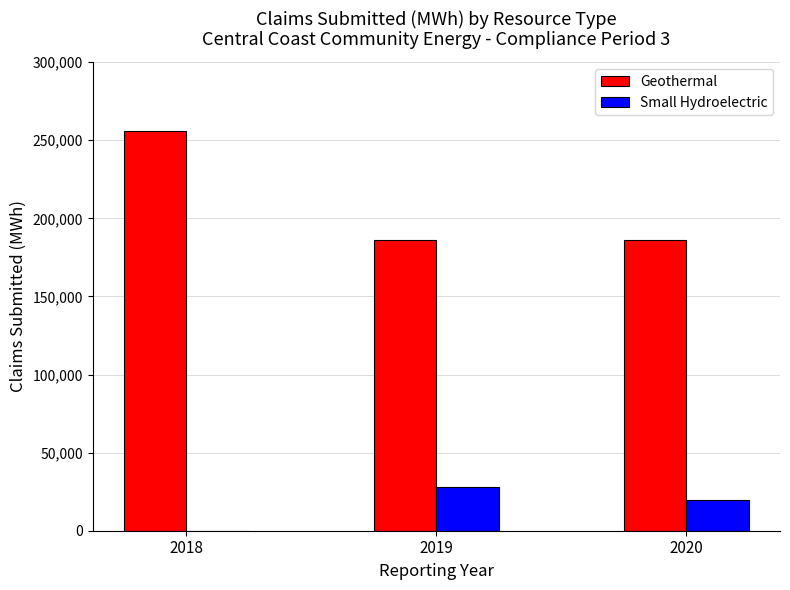

What is the total value across all series at 2020?

205775